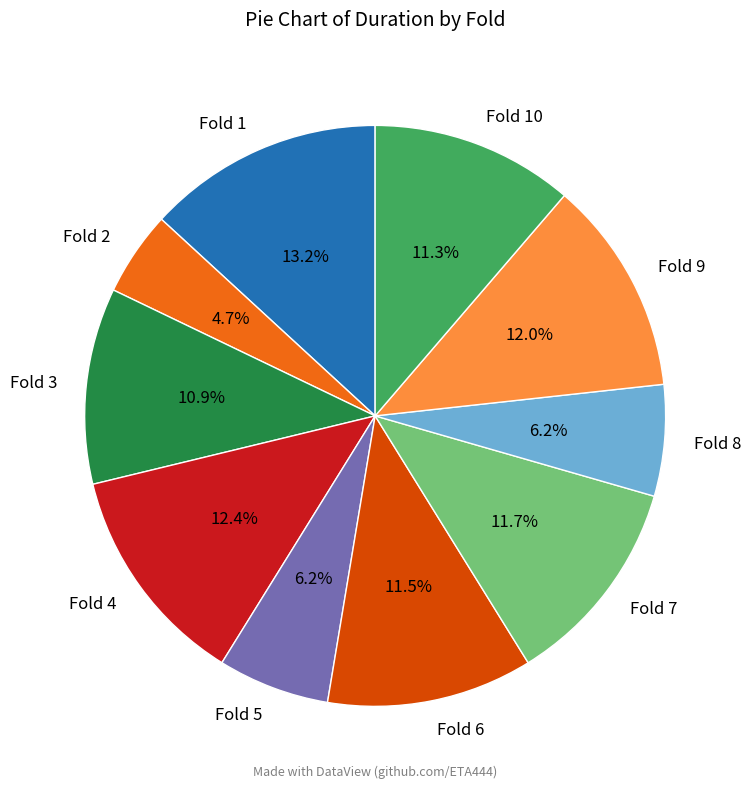

What percentage is NOT represented by Fold 3?

89.1%